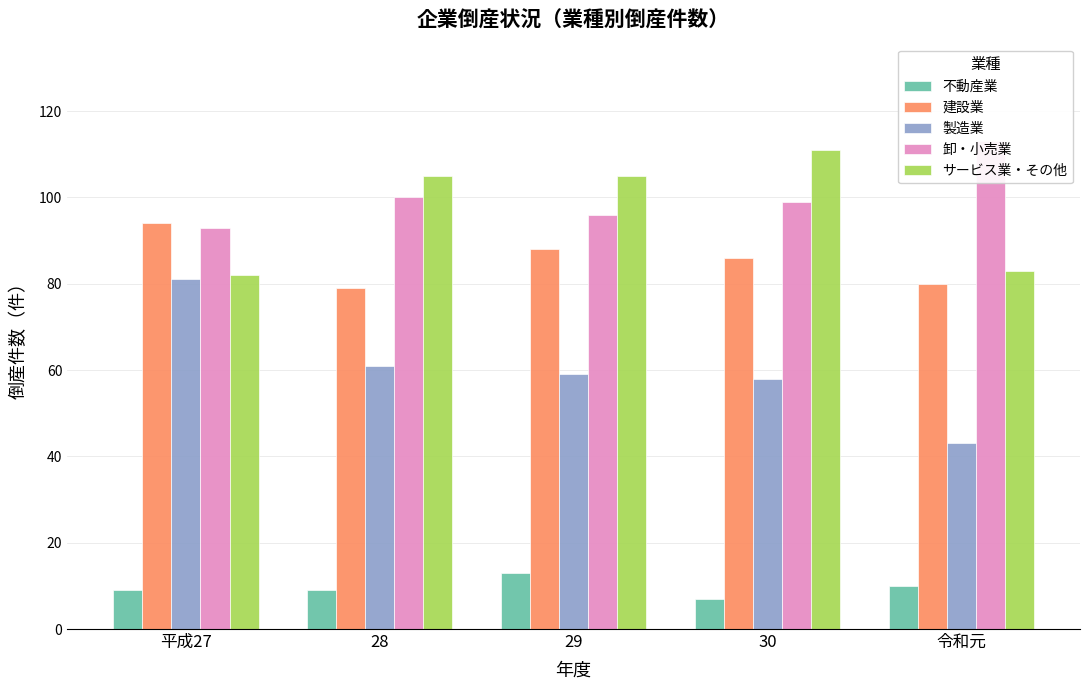

What is the greatest value displayed?

113